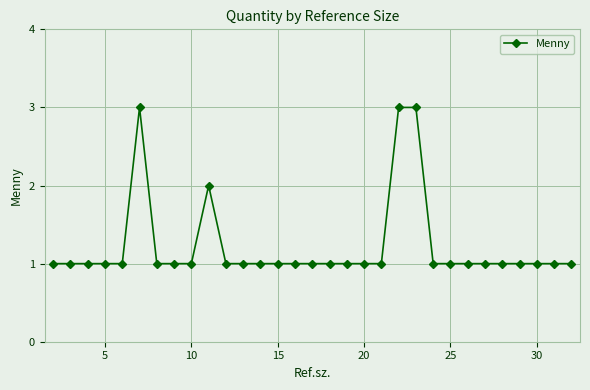

How many distinct data groups are displayed?

1